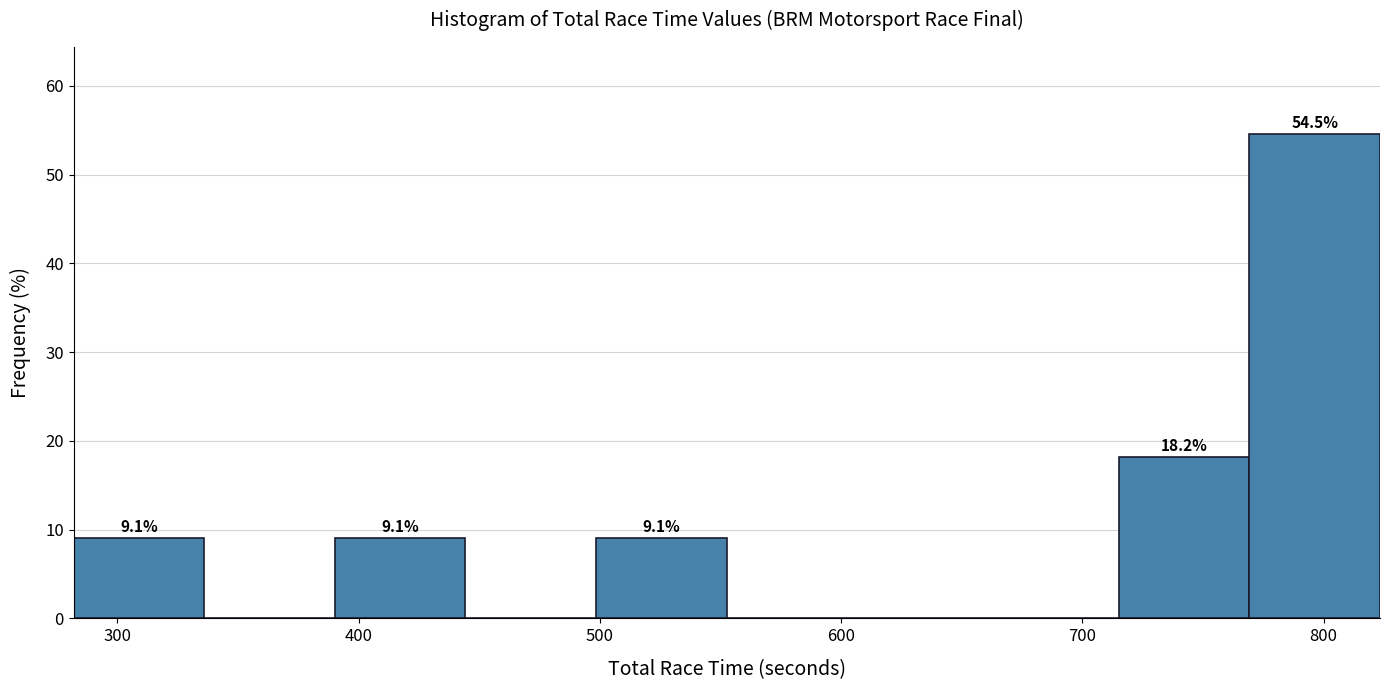

Which range on the x-axis has the tallest bar?

770 to 820